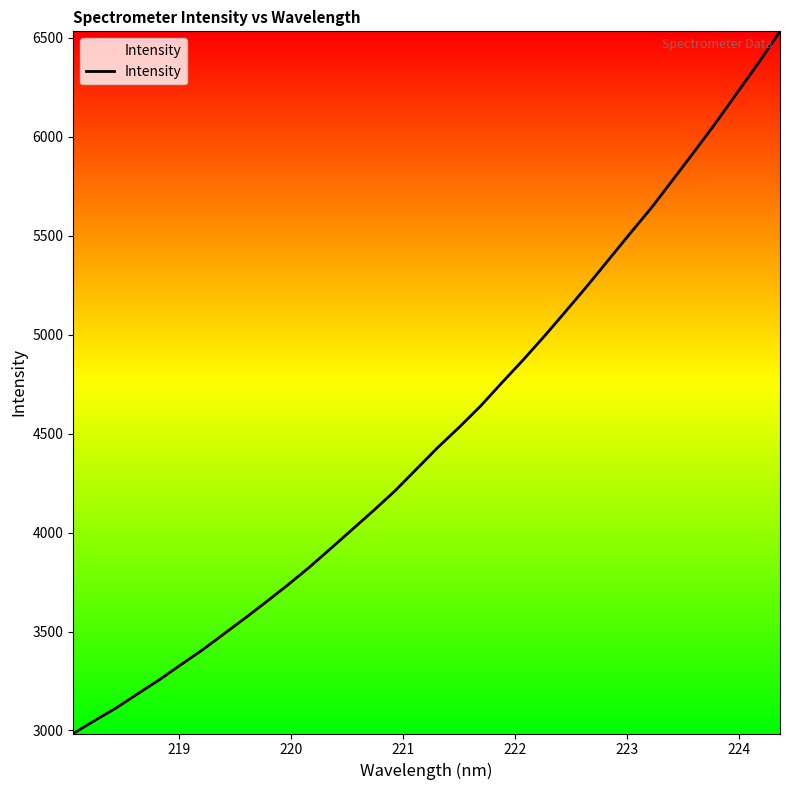

What is the minimum value shown in the chart?

2984.8